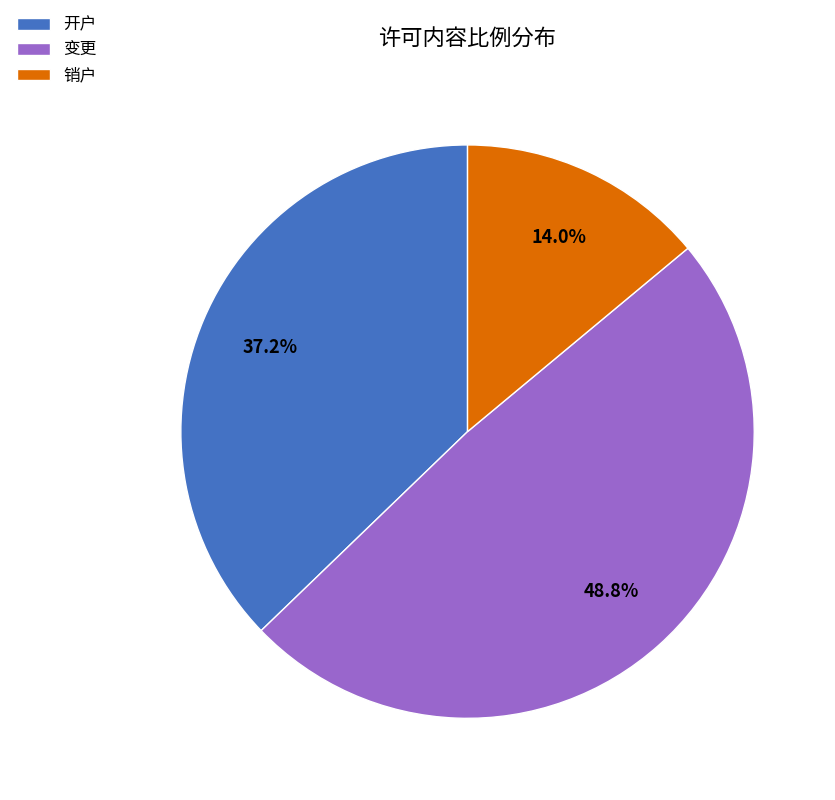

Between 销户 and 开户, which is larger?

开户